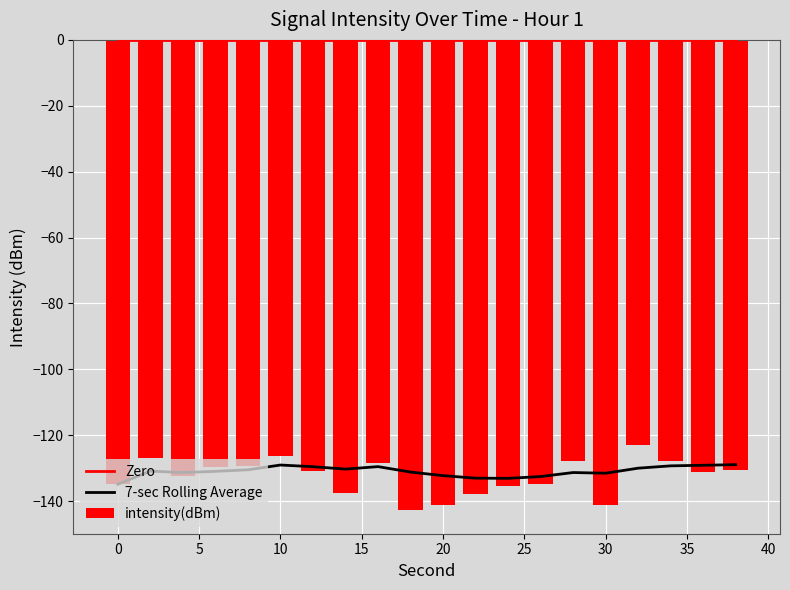

What is the maximum value for intensity(dBm)?

-122.9